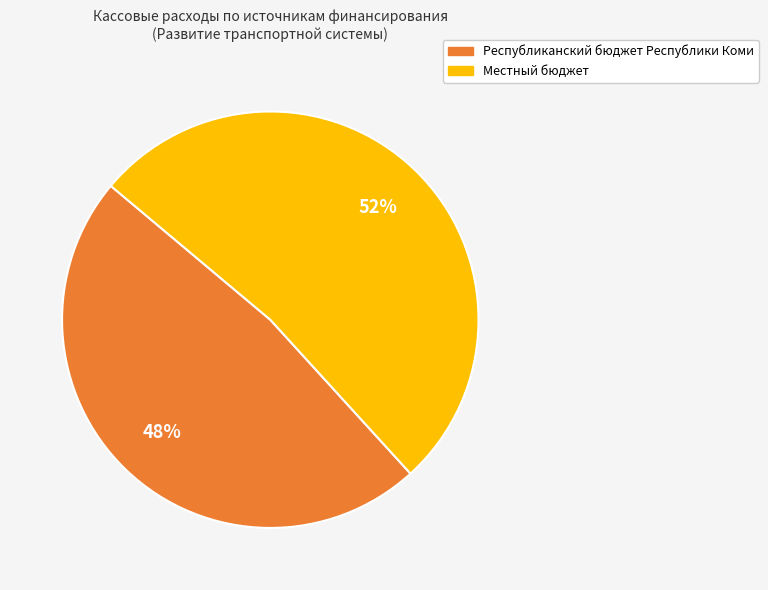

To the nearest percent, what is the average slice percentage?

50%